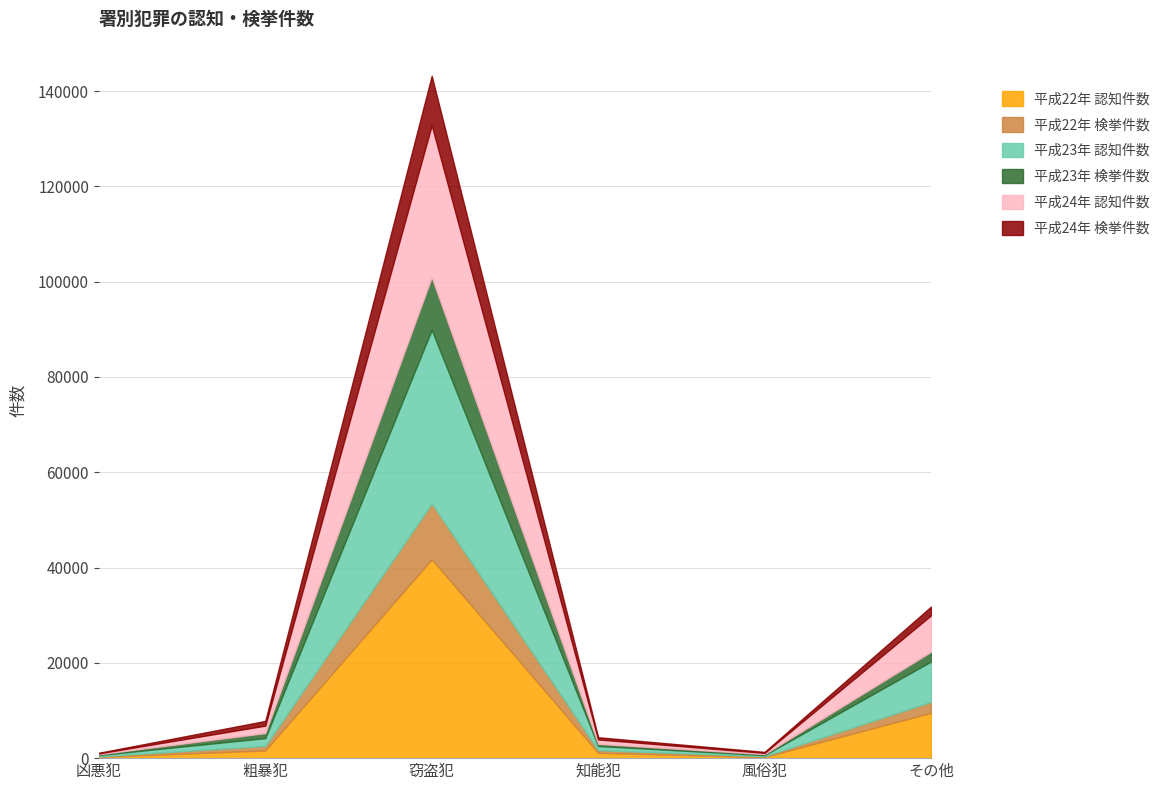

The value of 平成22年 認知件数 at 凶悪犯 is 343. True or false?

False